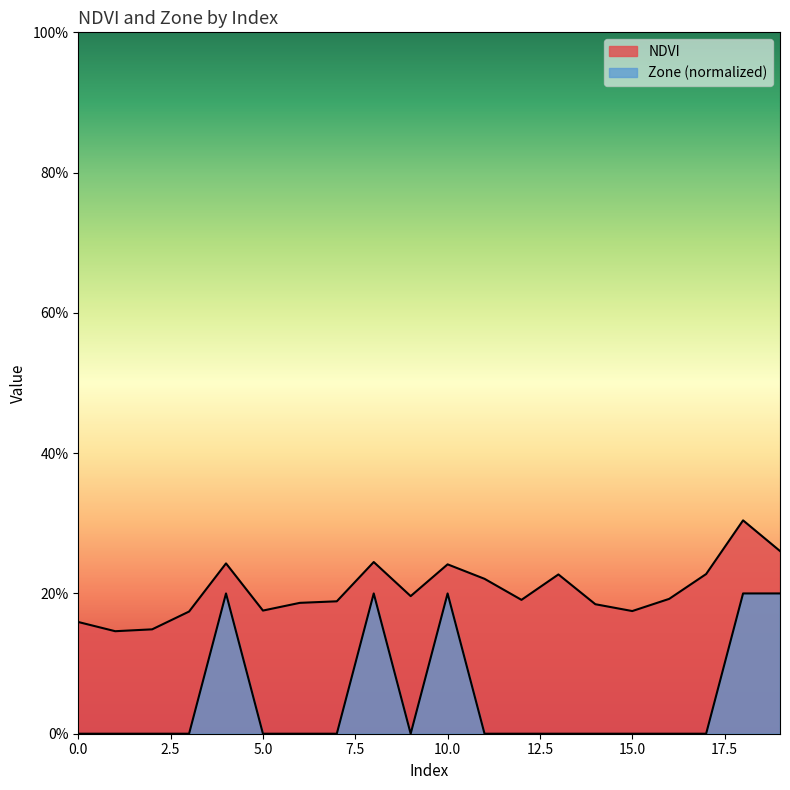

What is the difference between the maximum and minimum values in the Zone series?

0.2